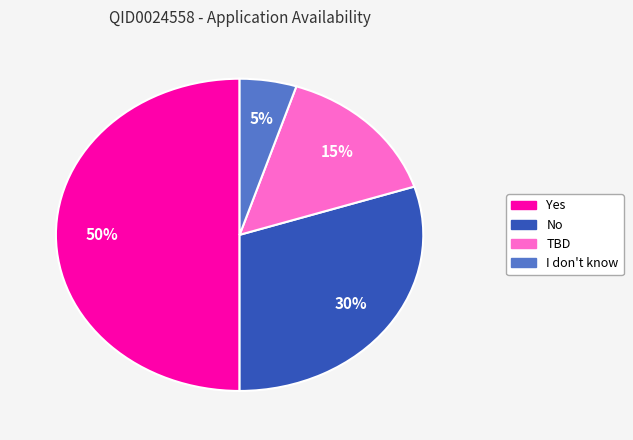

To the nearest percent, what is the difference between the largest and smallest slice percentages?

45%